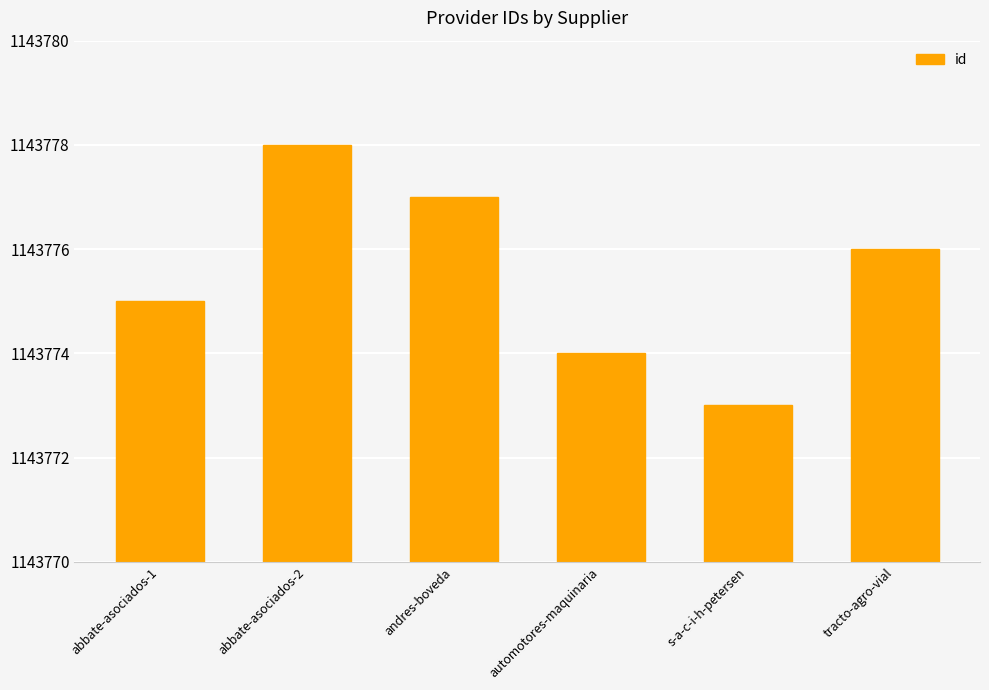

What is the approximate value at automotores-maquinaria?

1143774